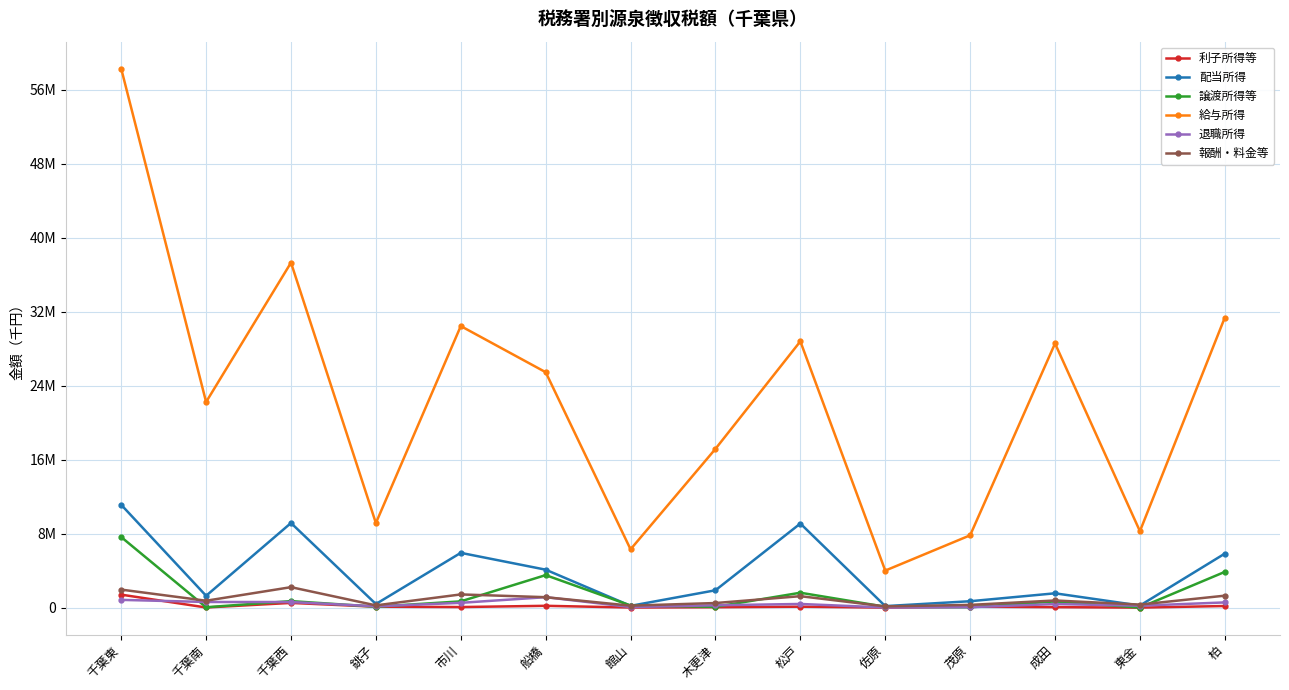

Which series has the largest total across all categories?

給与所得